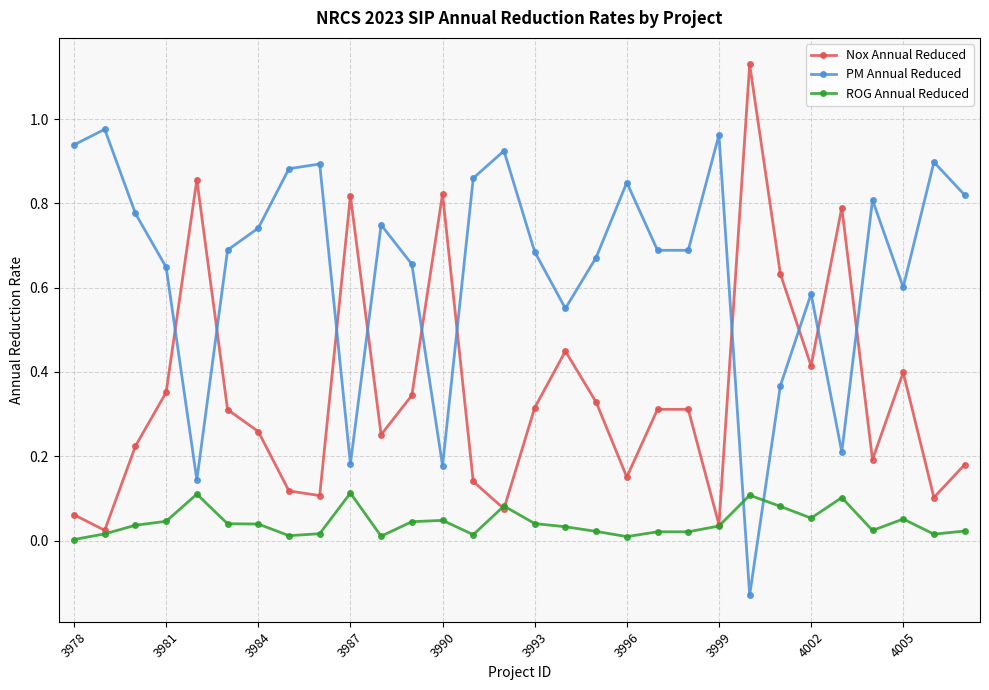

At how many categories does at least one series exceed 0?

30